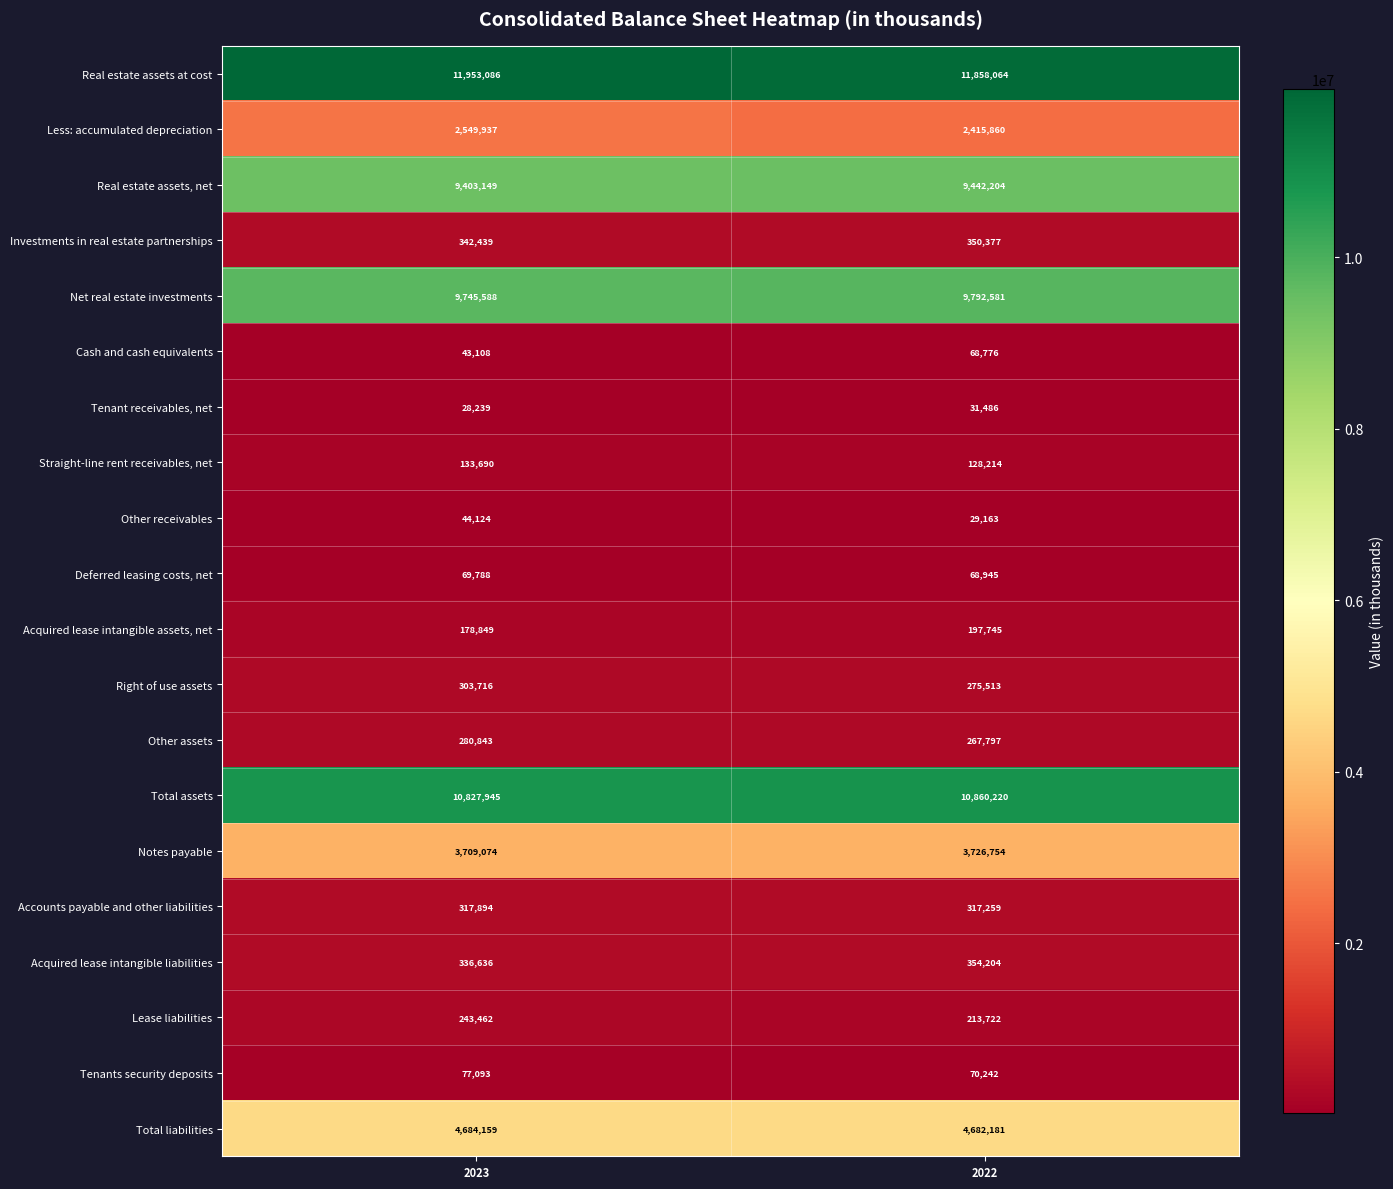

At which category is the sum across all series the highest?

2023